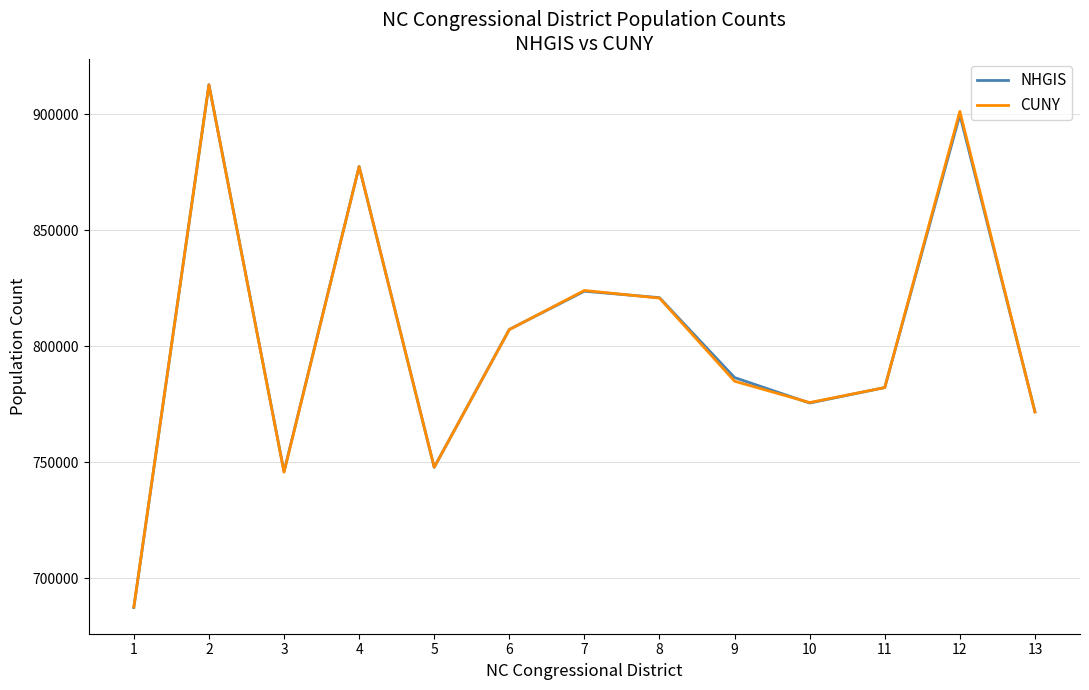

Reading left to right, extract all data points from this chart.

NHGIS: 1=687357	2=912803	3=745975	4=877520	5=747822	6=807271	7=823748	8=820974	9=786523	10=775553	11=782216	12=899779	13=771843
CUNY: 1=687587	2=912752	3=745750	4=877493	5=747840	6=807200	7=824073	8=820792	9=784963	10=775748	11=782217	12=901297	13=771647